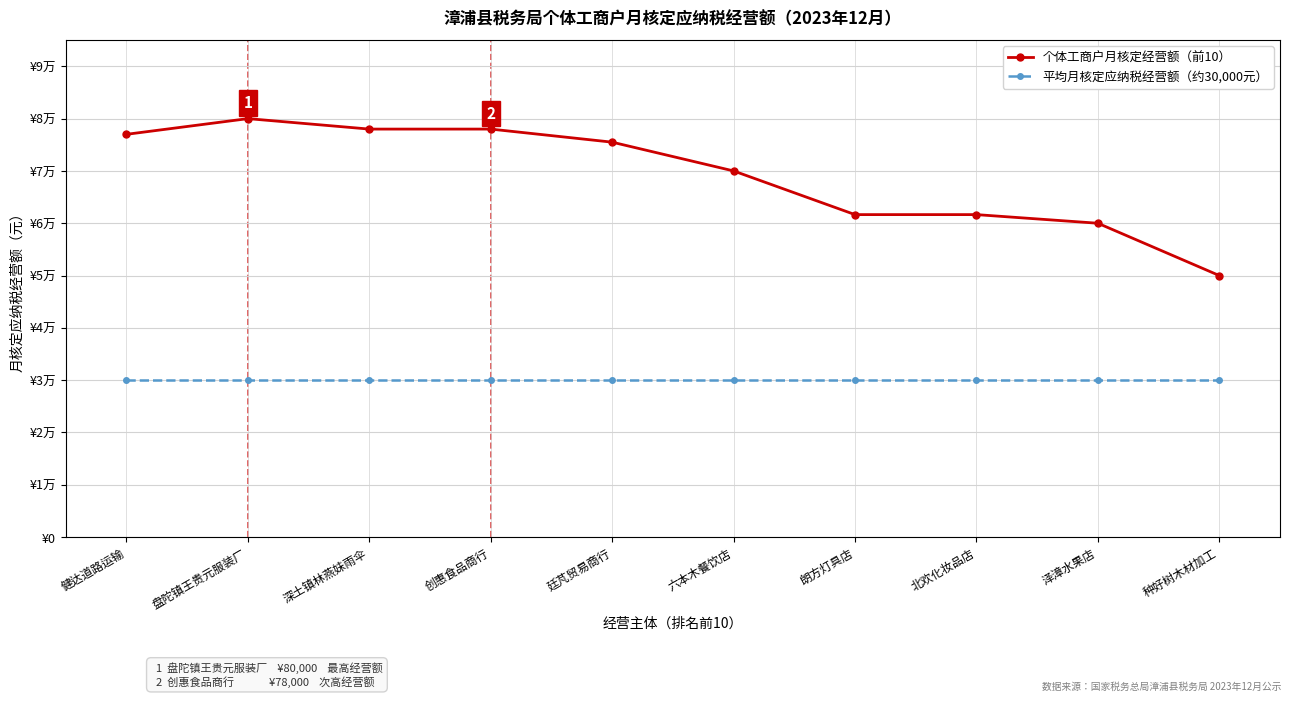

What is the difference between the highest and lowest values at 六本木餐饮店?

40000